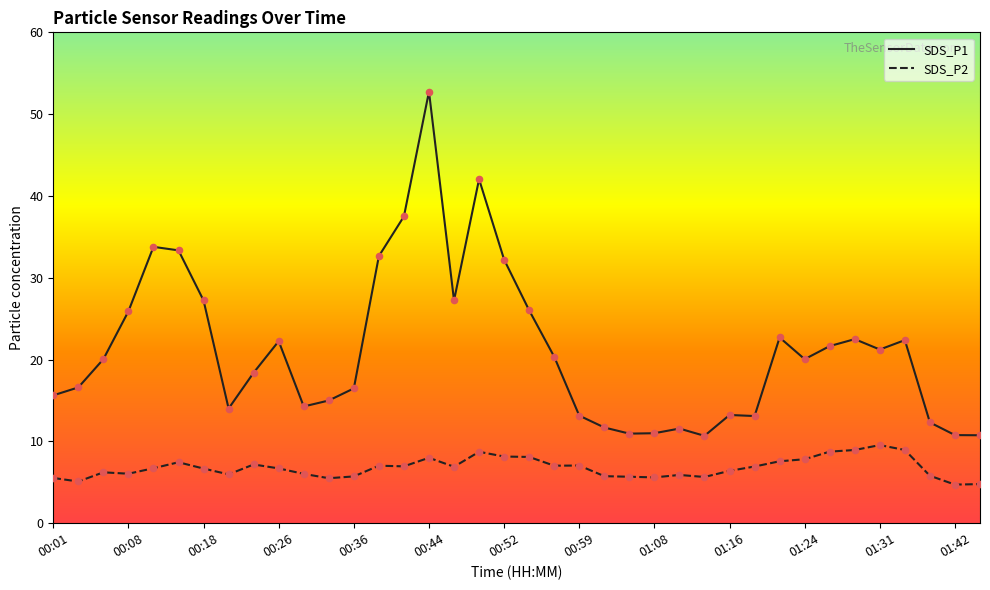

At how many categories does at least one series exceed 18?

21